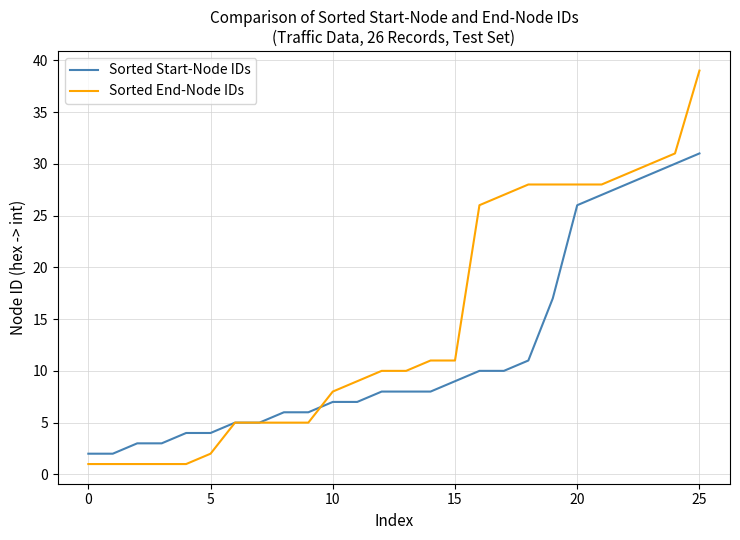

Which series has the largest total across all categories?

Sorted End-Node IDs